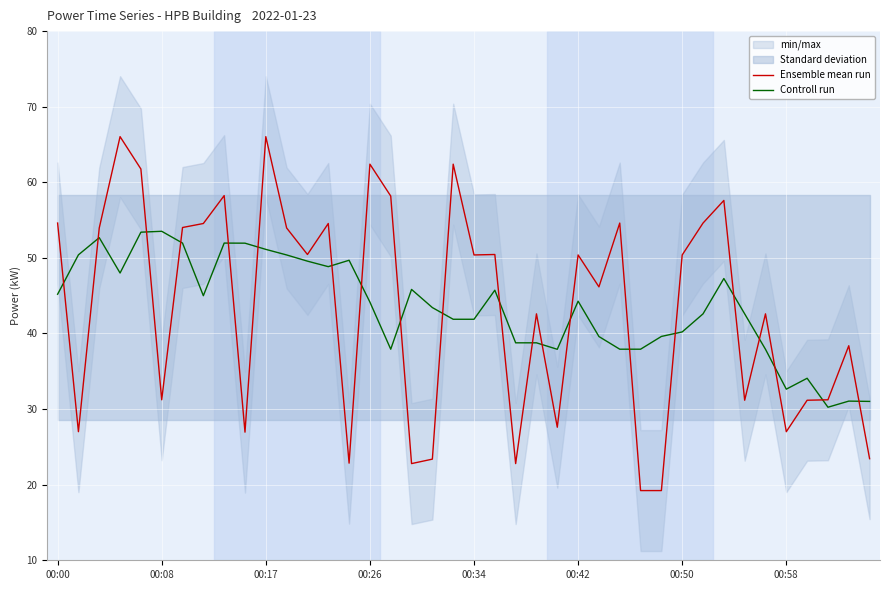

What is the lowest value of the Ensemble mean run series?

19.2